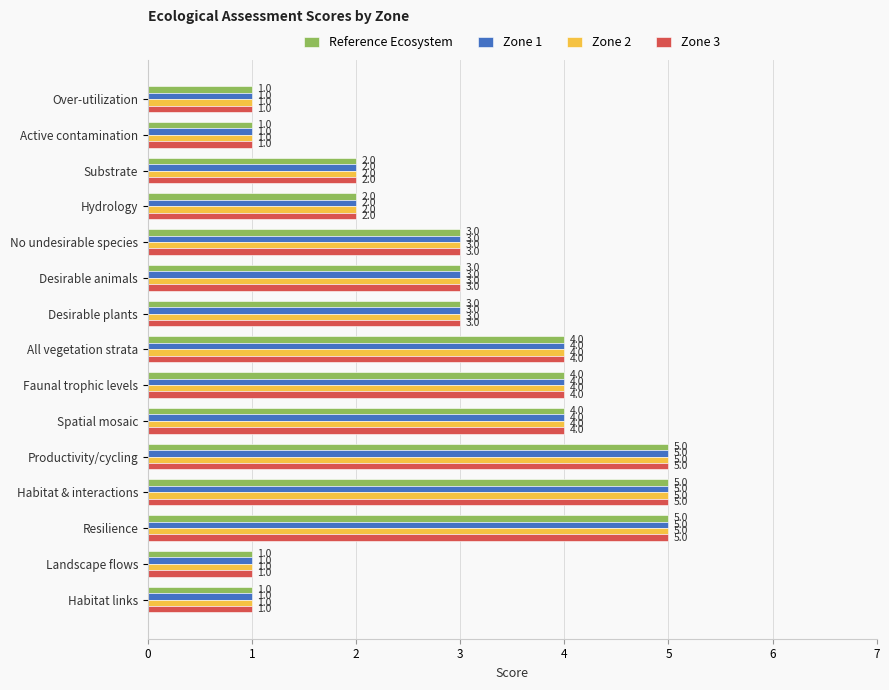

What is the highest value of the Reference Ecosystem series?

5